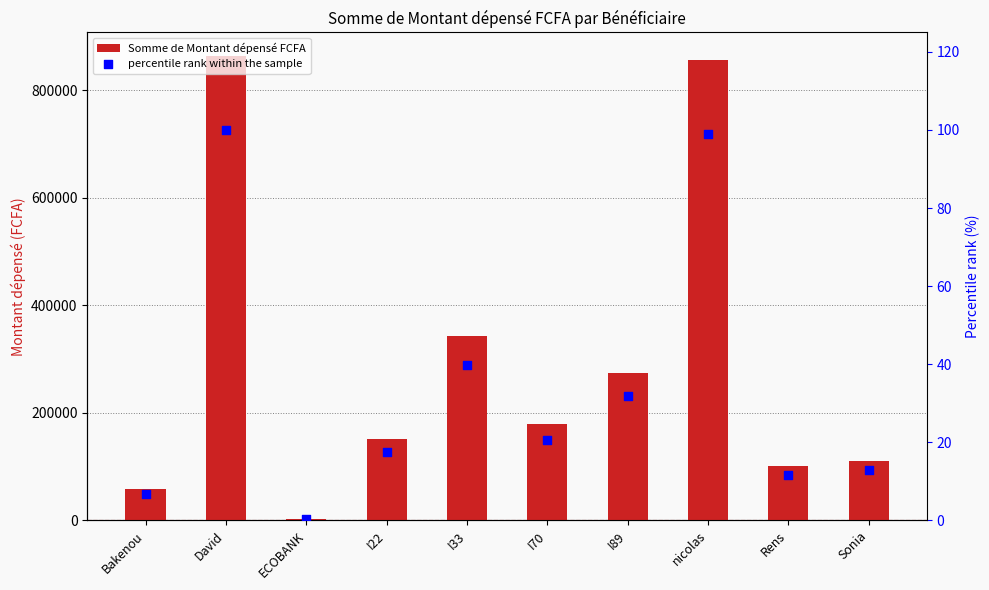

Which series contains the highest Y value?

Somme de Montant dépensé FCFA